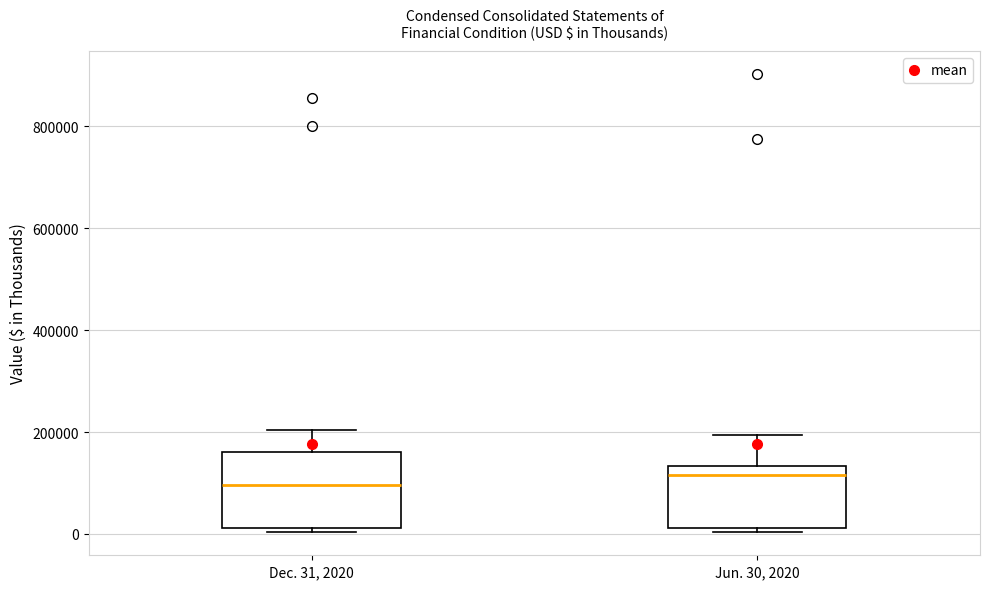

Which box is the tallest, from its lower edge to its upper edge?

Dec. 31, 2020